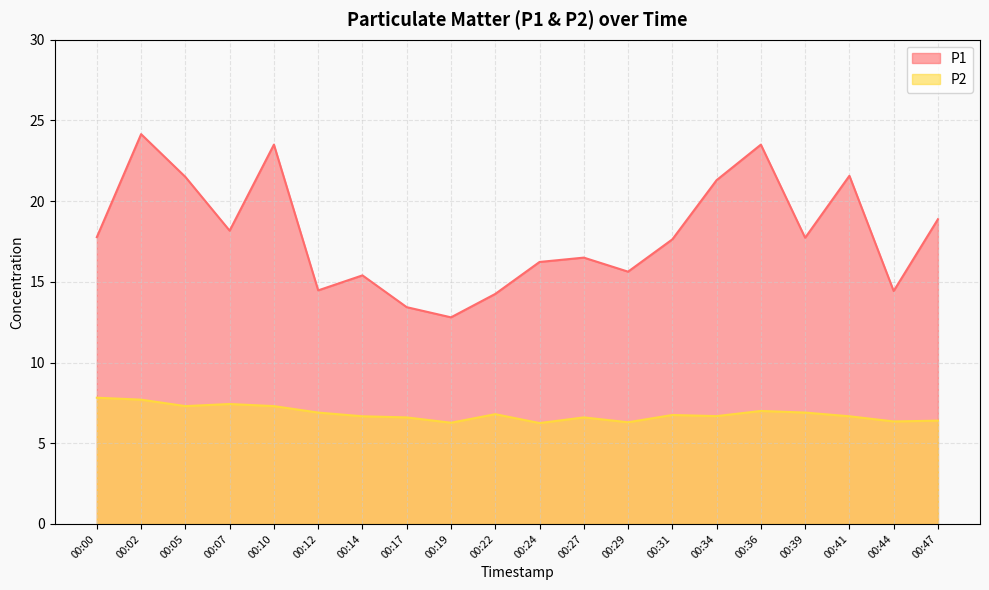

True or false: P2 and P1 cross at least once.

False